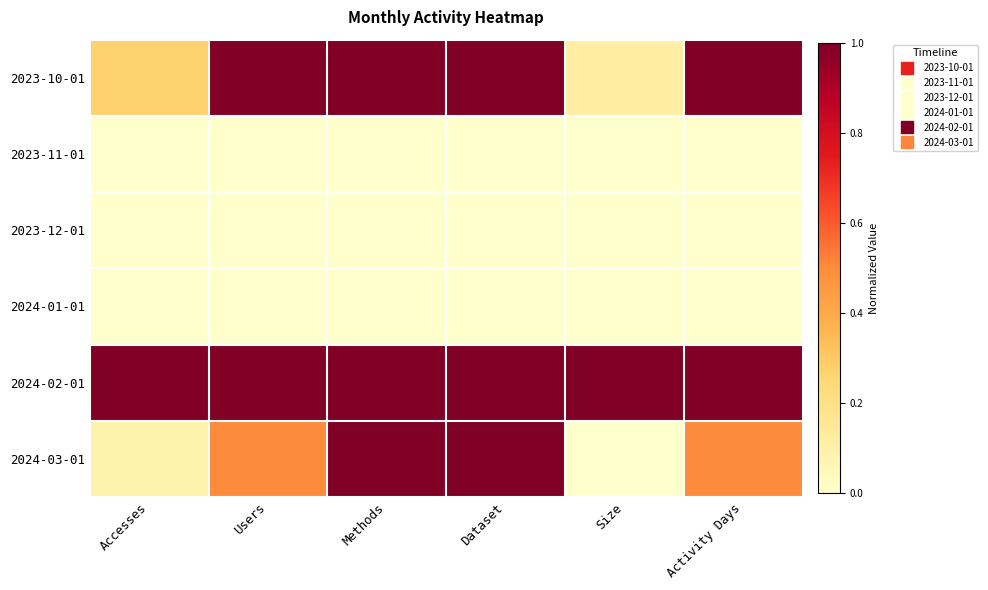

What is the difference between the highest and lowest values at Methods?

1.0